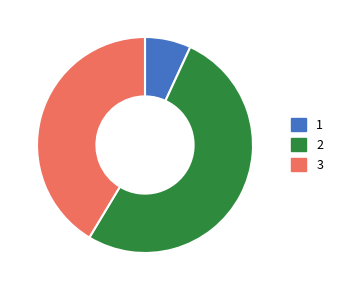

True or false: 2 accounts for 52% of the total.

True